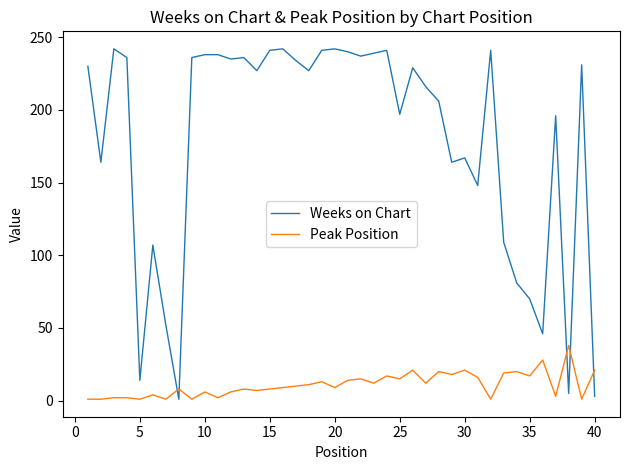

Rank the series by their maximum value, from lowest to highest.

Peak Position, Weeks on Chart